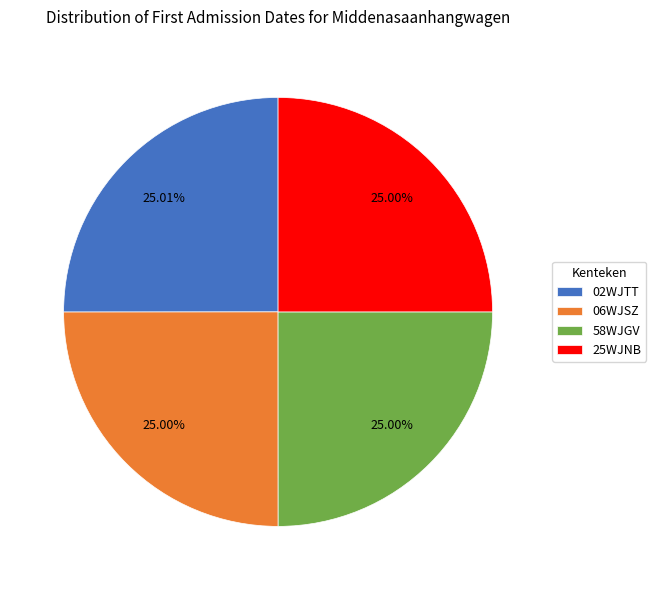

To the nearest percent, what percentage of the pie is 02WJTT?

25%